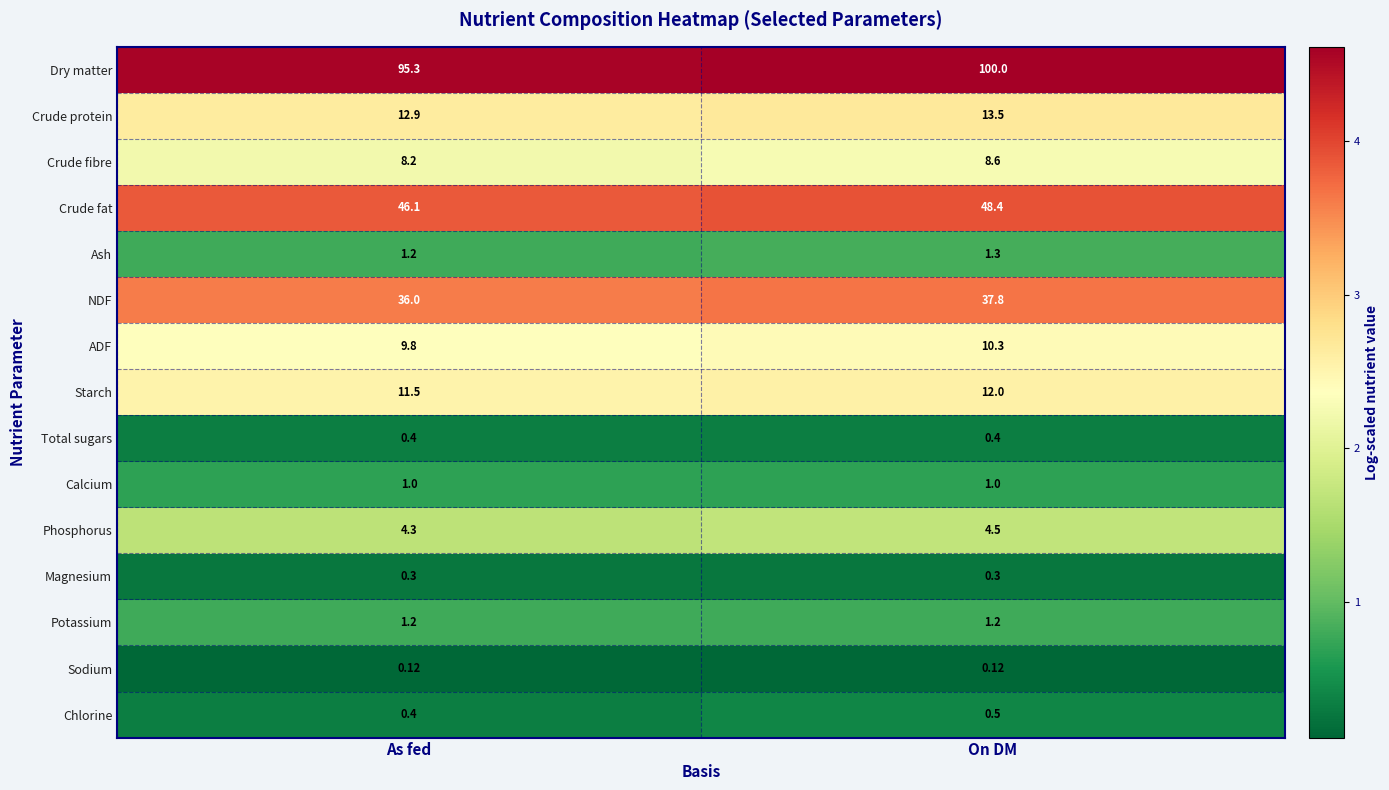

What is the difference between the highest and lowest values at As fed?

95.2